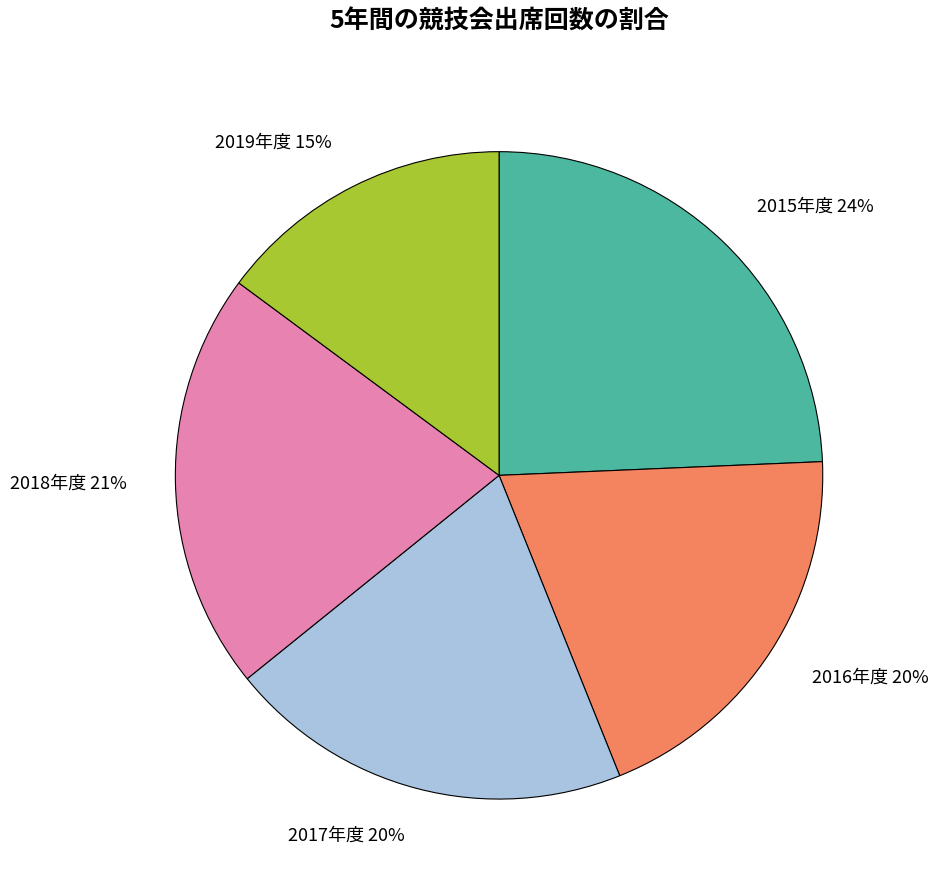

Which category has the smallest portion of the pie?

2019年度